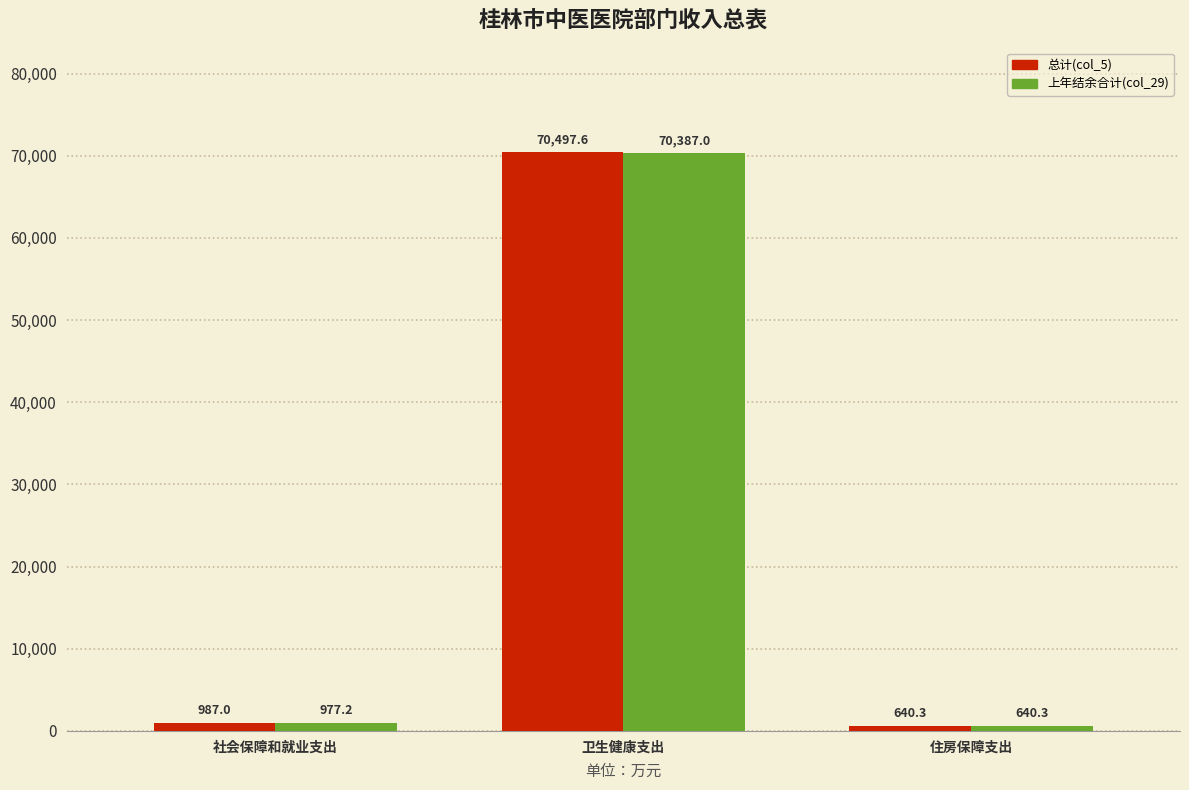

At how many categories does at least one series exceed 17097?

1